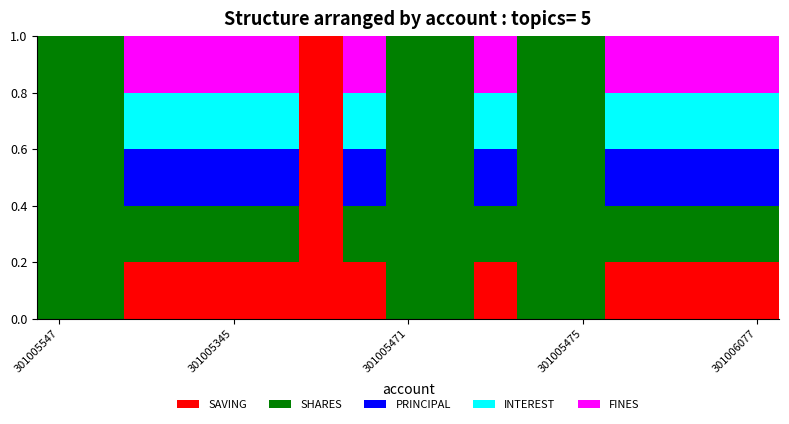

What is the sum of all SAVING values?

3.0